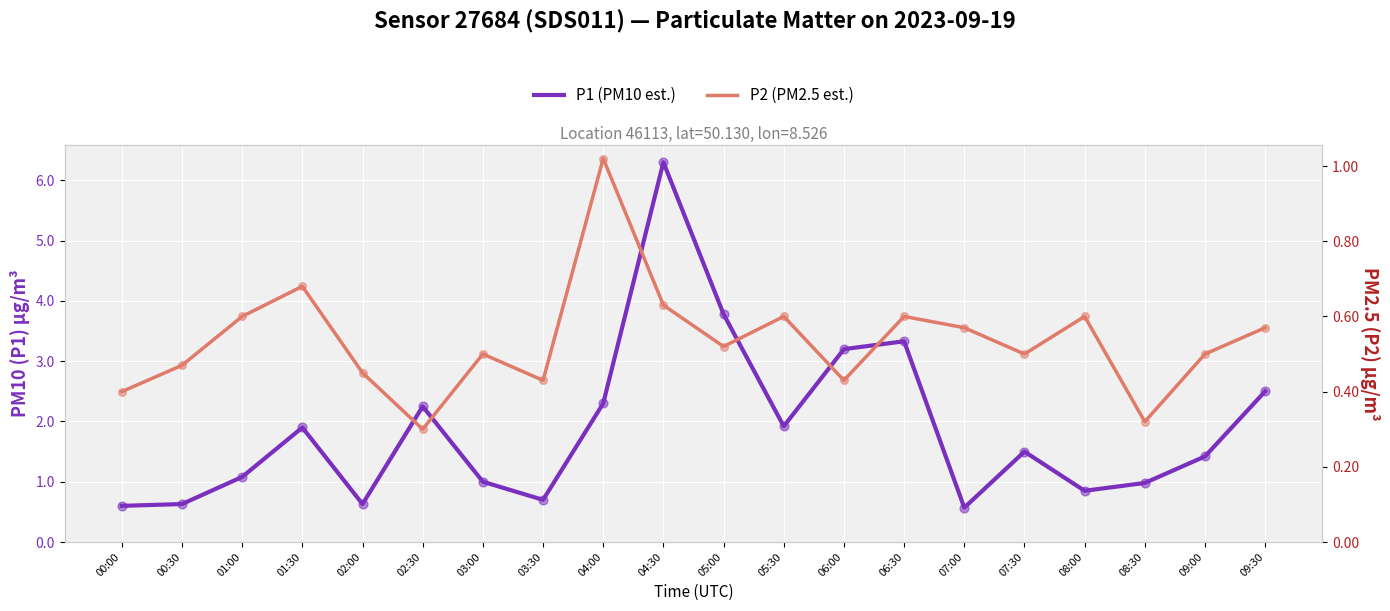

Which series contains the lowest Y value?

P2 (PM2.5 est.)